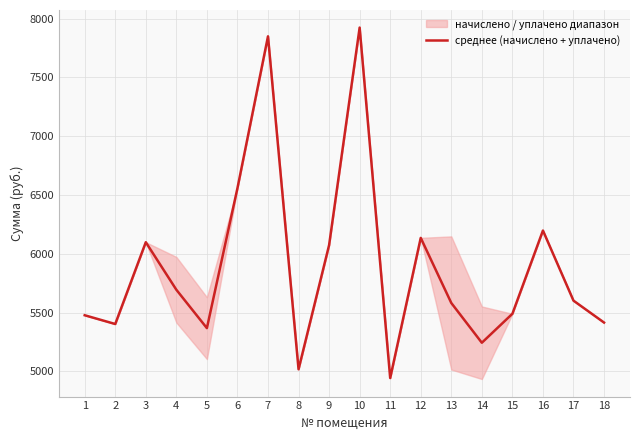

Reading left to right, list all the values displayed in this chart.

1=5477.2	2=5402.7	3=6098.4	4=5694.2	5=5367.7	6=6557.8	7=7849.4	8=5017.7	9=6073.4	10=7924.0	11=4943.2	12=6135.1	13=5581.7	14=5243.3	15=5489.6	16=6197.6	17=5601.4	18=5415.1